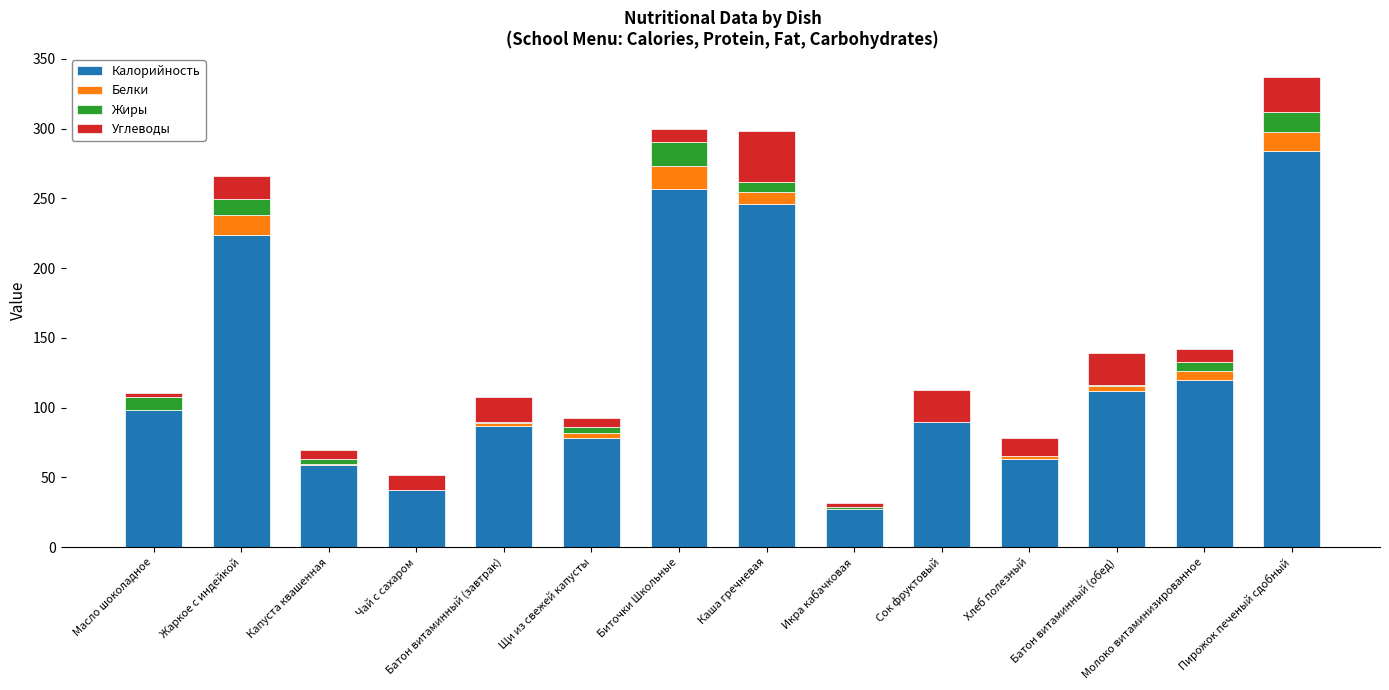

What are all the series names shown in the legend?

Калорийность, Белки, Жиры, Углеводы